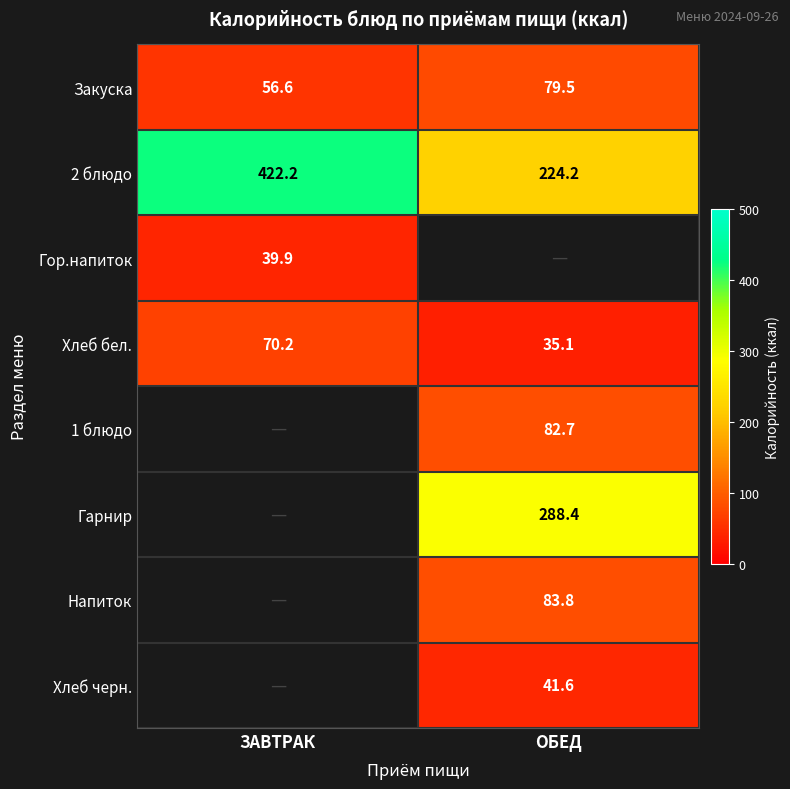

List the labels in order of Хлеб бел. value, largest first.

ЗАВТРАК, ОБЕД